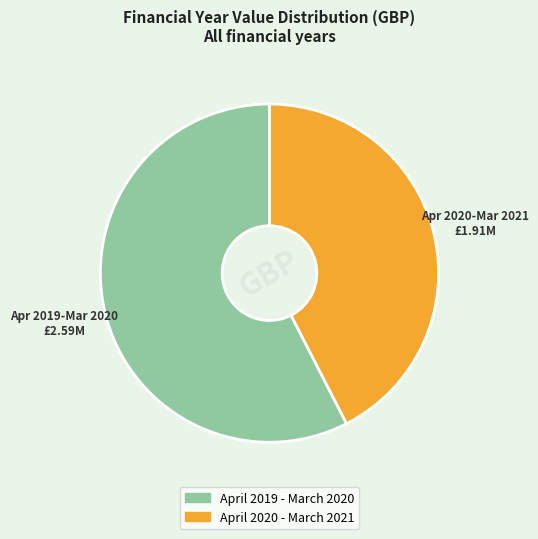

Which slice is the smallest?

April 2020 - March 2021